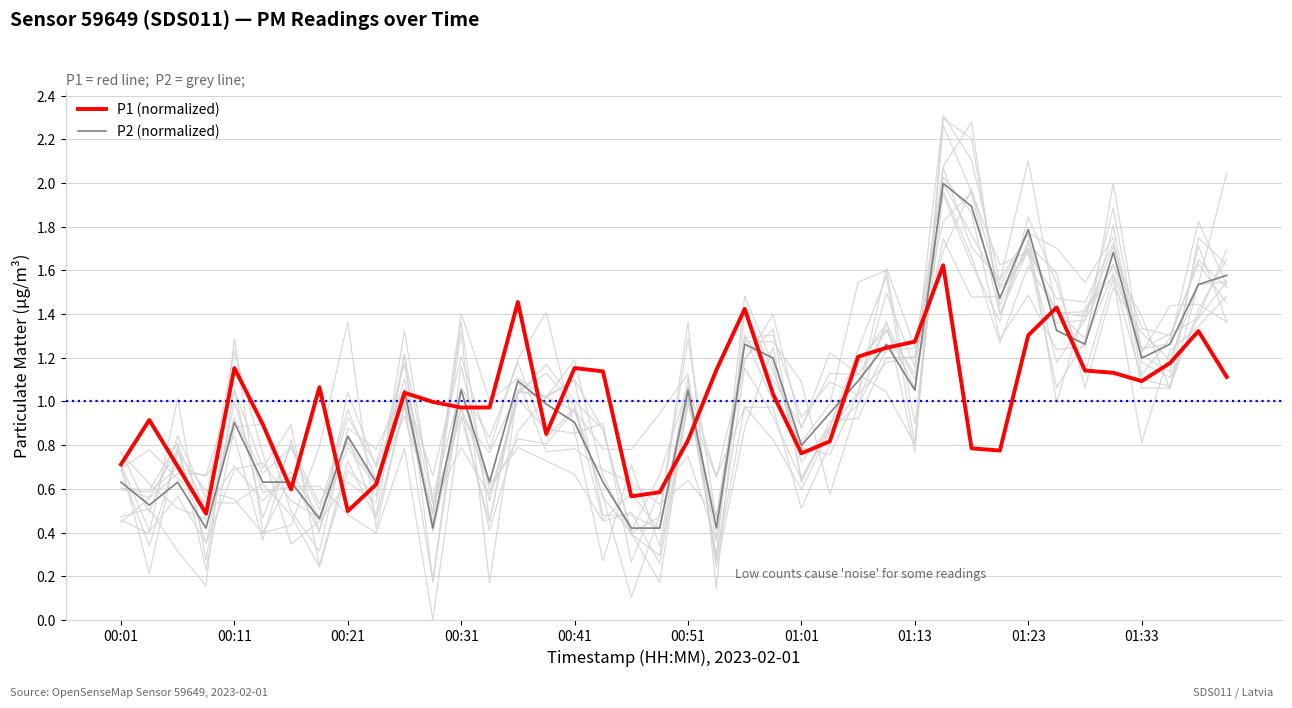

Which series changed the most between 15 and 32?

P2 (normalized)